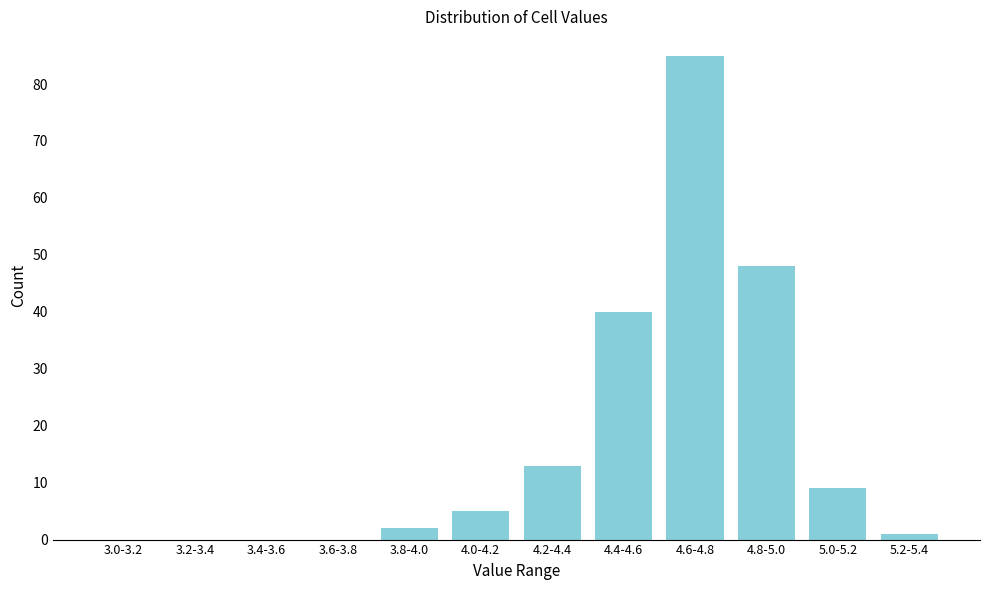

Reading right to left, extract all data points from this chart.

5.2-5.4=1	5.0-5.2=9	4.8-5.0=48	4.6-4.8=85	4.4-4.6=40	4.2-4.4=13	4.0-4.2=5	3.8-4.0=2	3.6-3.8=0	3.4-3.6=0	3.2-3.4=0	3.0-3.2=0